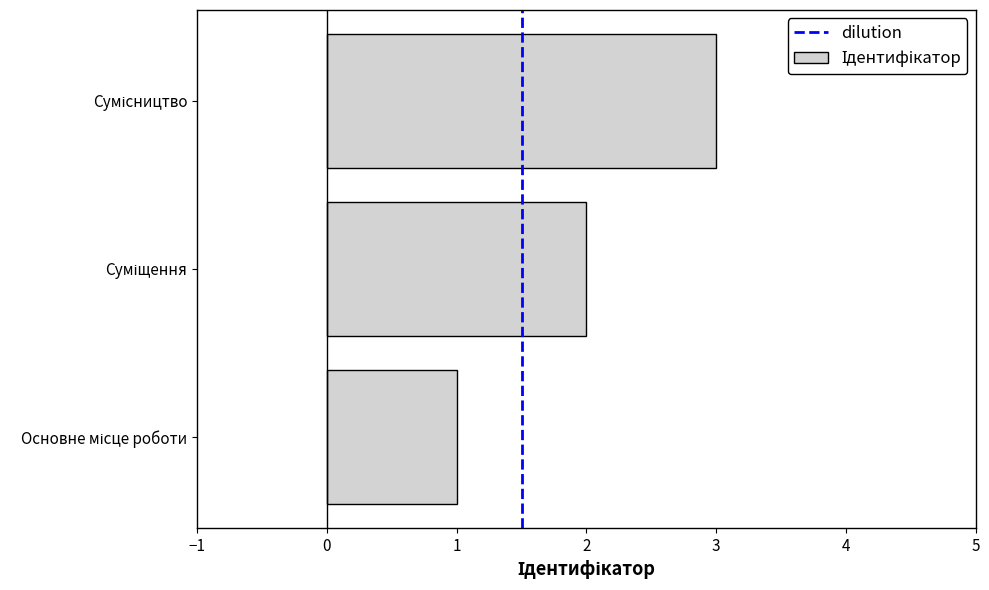

What is the greatest value displayed?

3